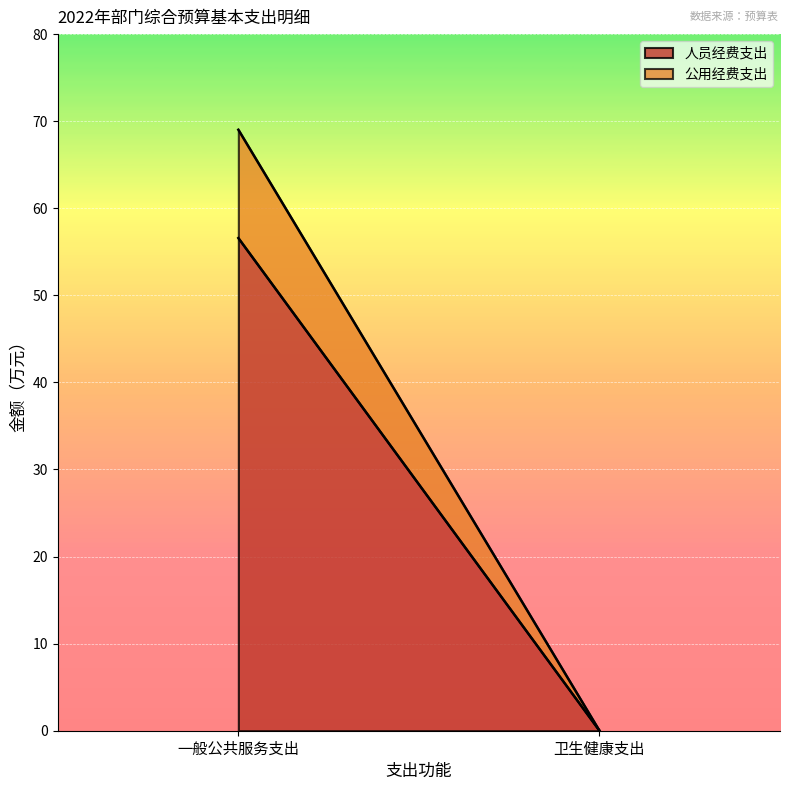

What is the average value of the 公用经费支出 series?

6.2